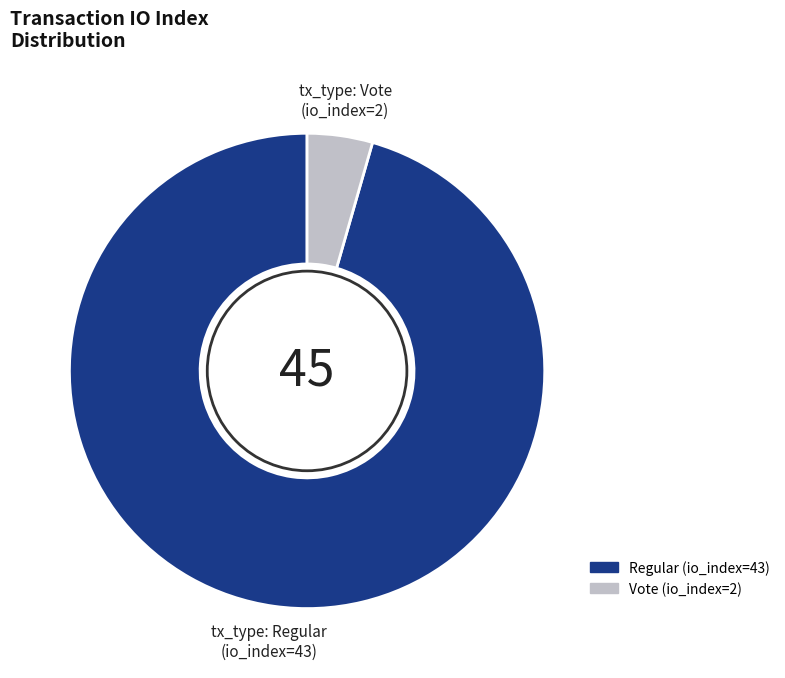

Is there a majority slice in this chart?

Yes